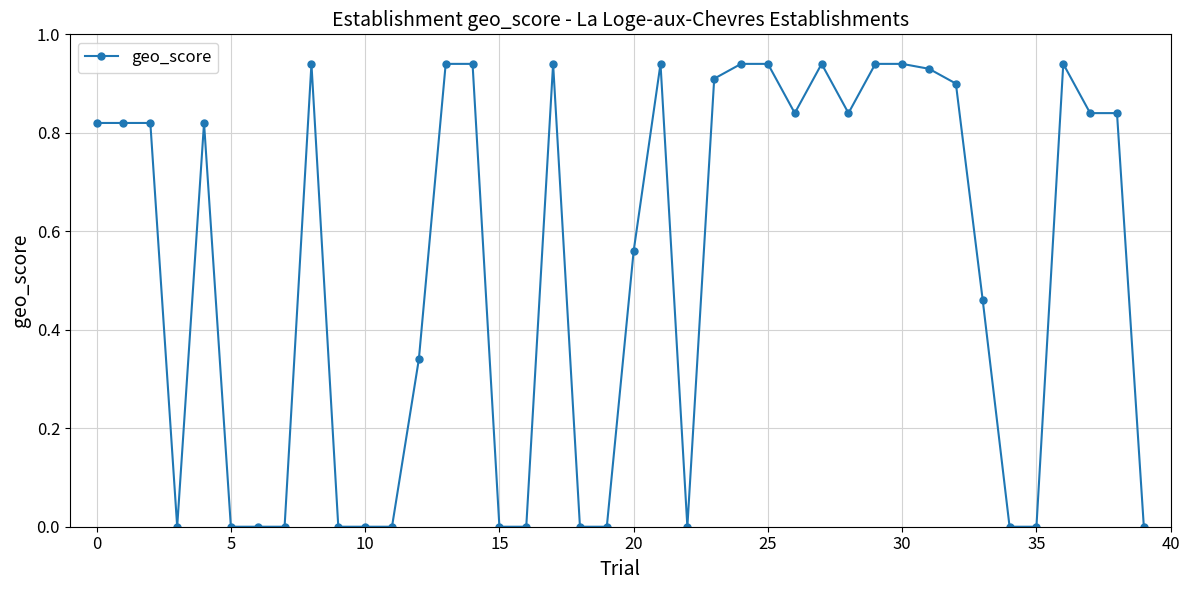

True or false: there are more than 0 points higher than both neighbors.

True